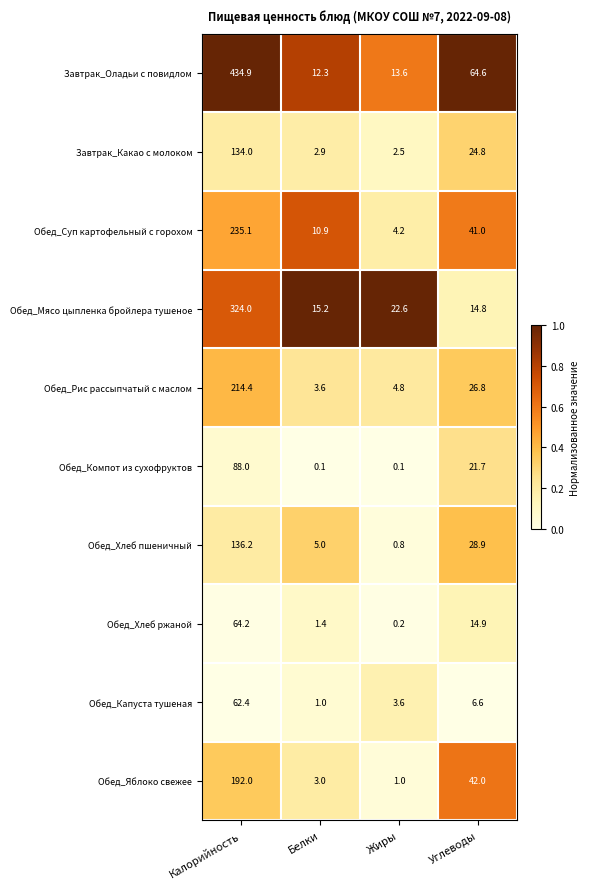

Is it true that Обед_Яблоко свежее equals 70.8 at Углеводы?

False